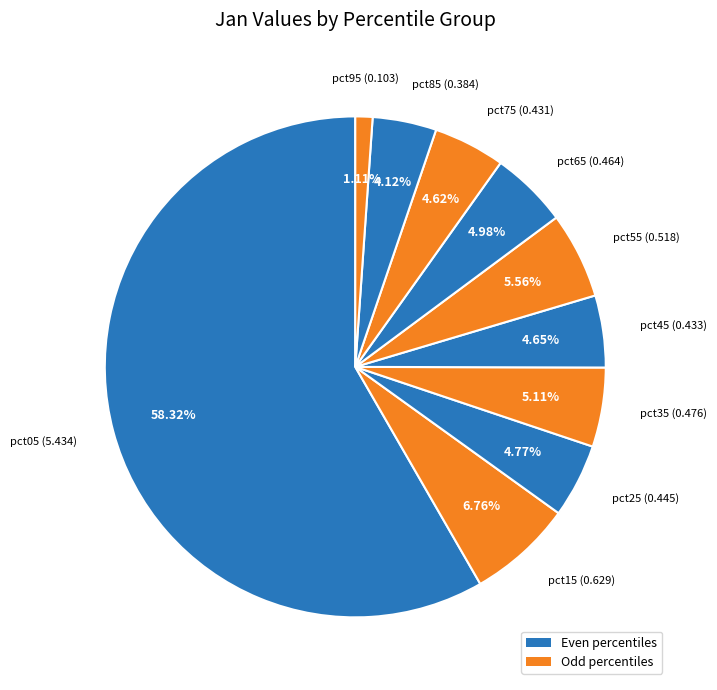

What is the smallest slice in the pie chart?

pct95